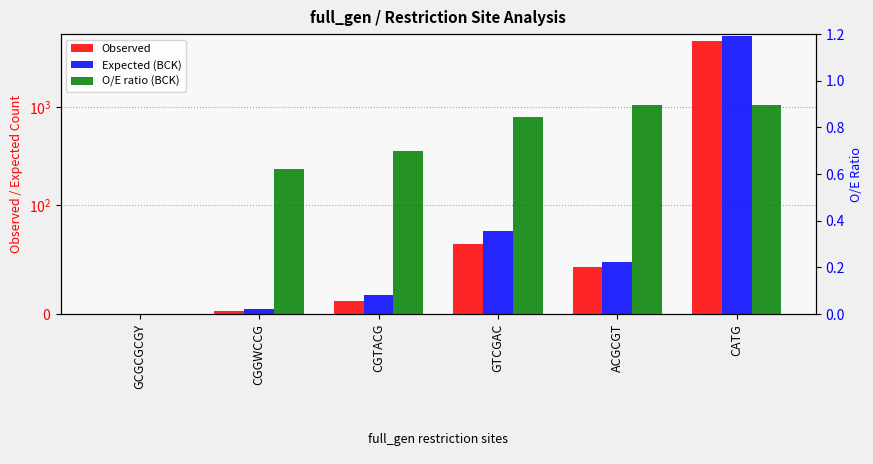

Is it true that Observed equals 19.6 at CGTACG?

False